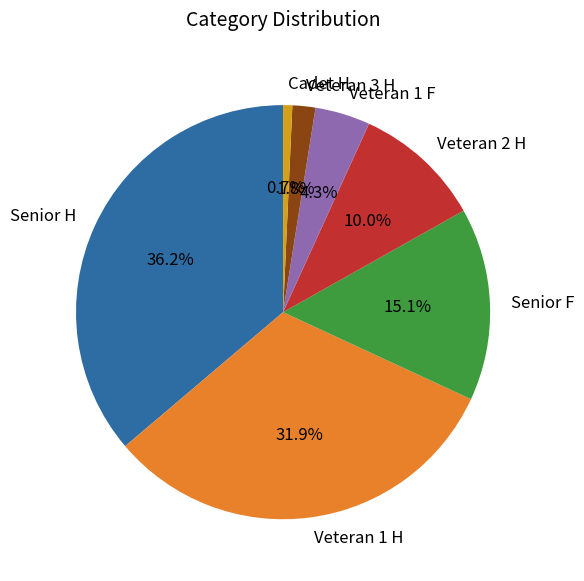

How much of the chart is everything except Senior H?

63.8%